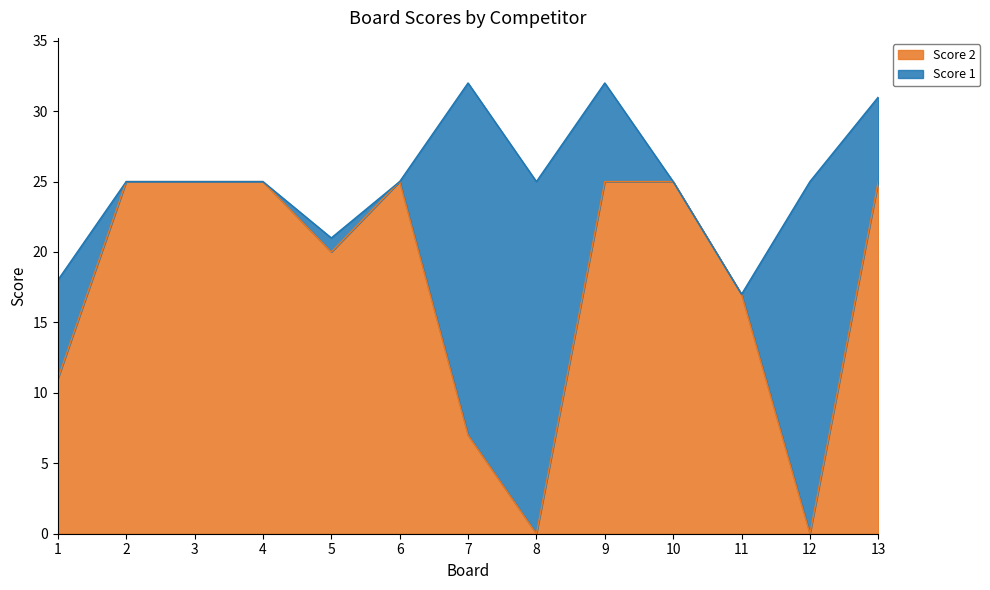

Between 11 and 6, which is larger?

6